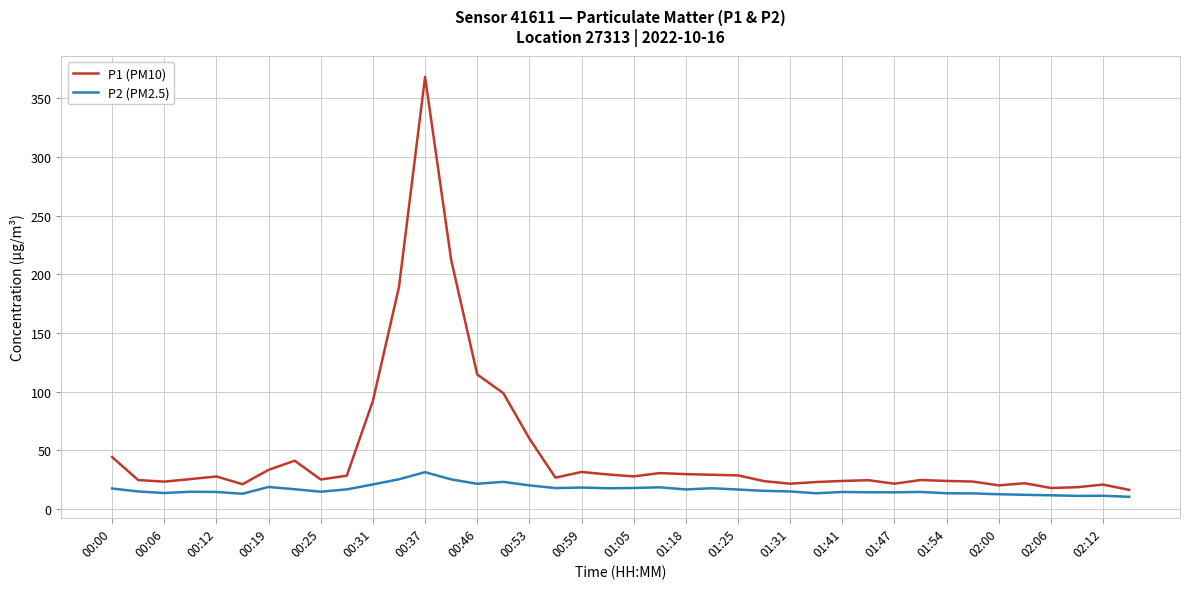

Rank the series by their average value, from lowest to highest.

P2 (PM2.5), P1 (PM10)